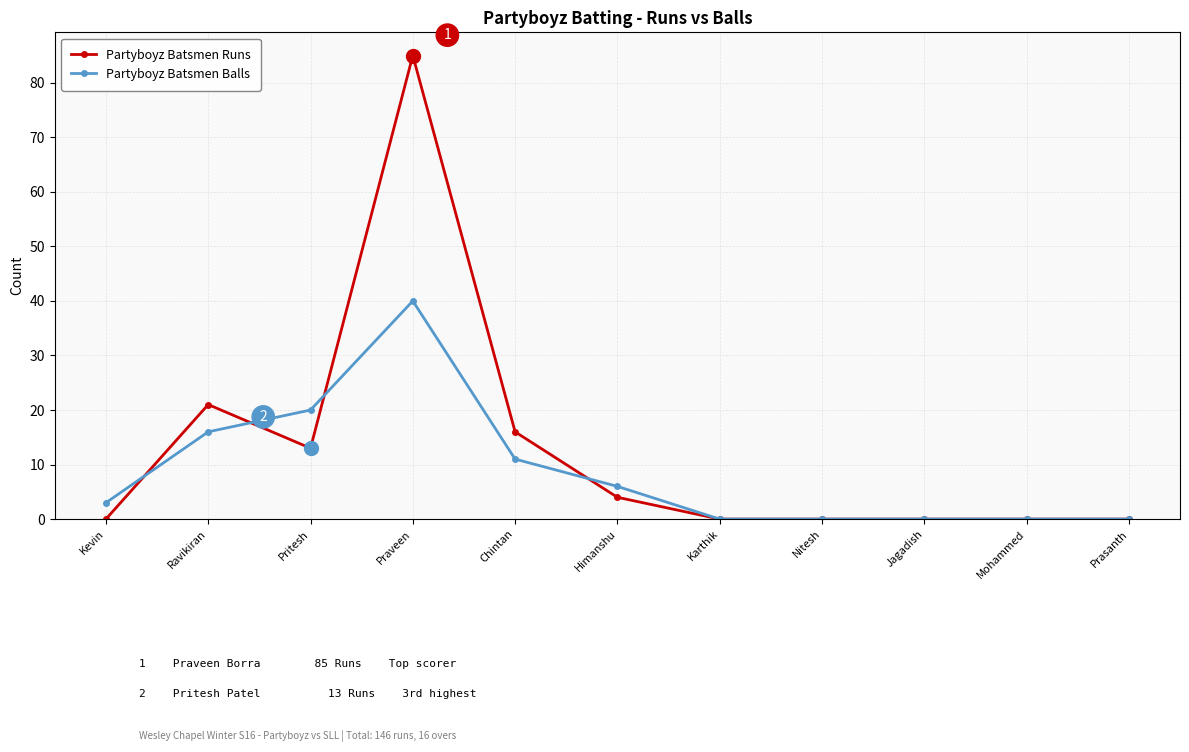

At Chintan, list the series in order from smallest to largest.

Partyboyz Batsmen Balls, Partyboyz Batsmen Runs